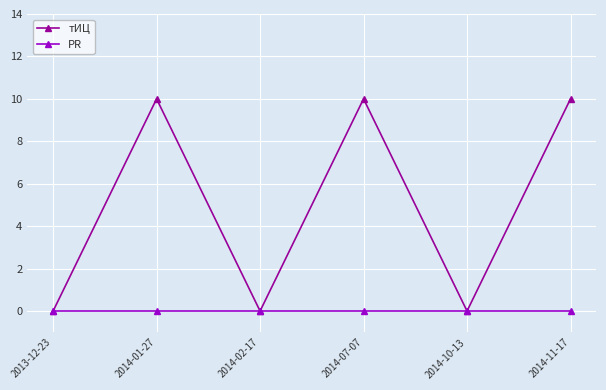

Which series changed the most between 2014-01-27 and 2014-10-13?

тИЦ